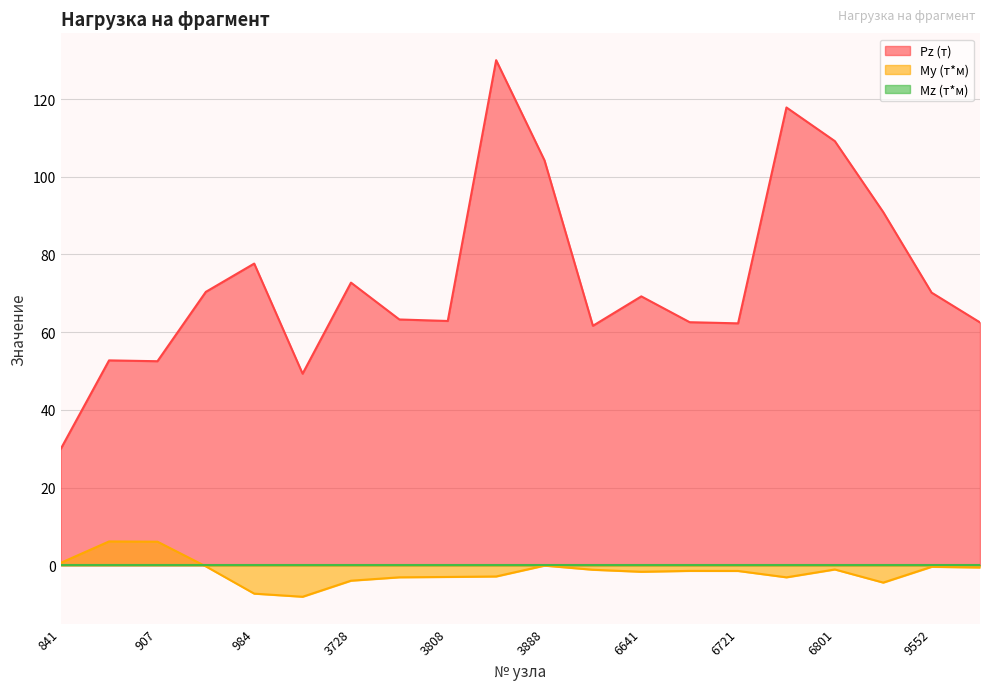

True or false: Pz (т) and My (т*м) cross at least once.

False